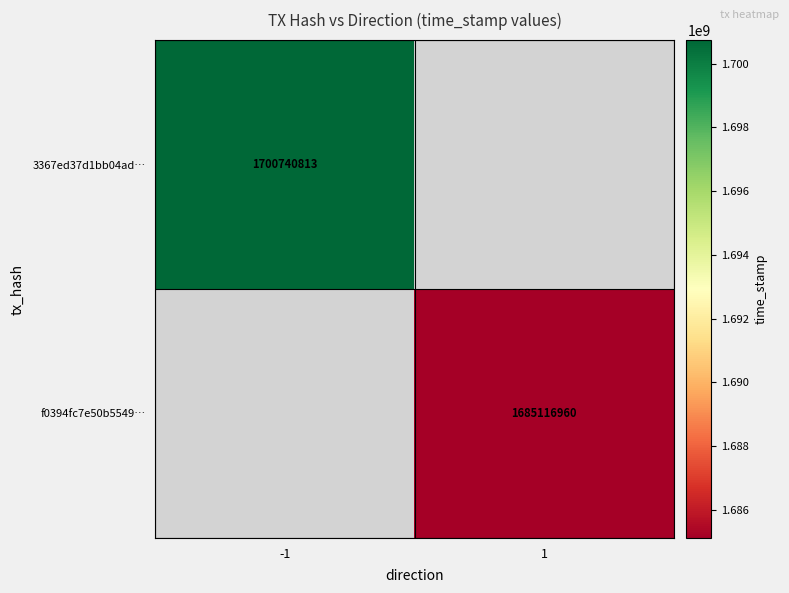

The f0394fc7e50b5549… series shows 862067799 at 1. True or false?

False